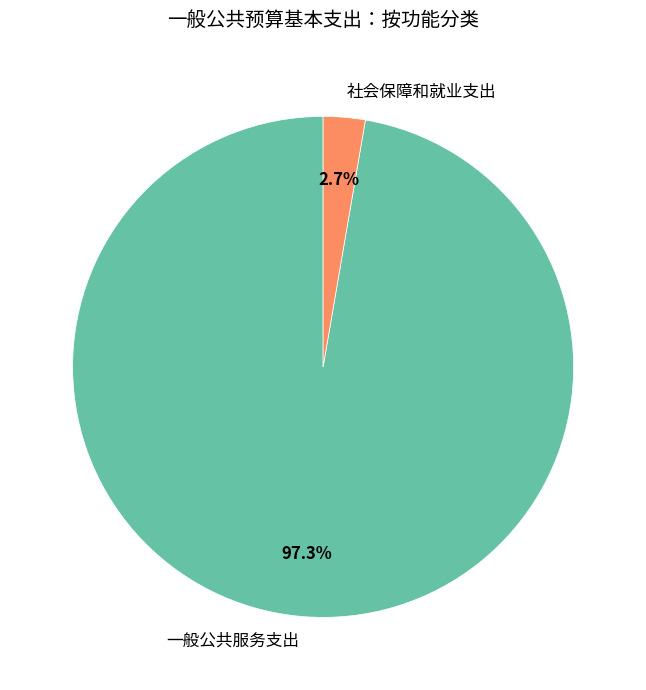

Which slice is the smallest?

社会保障和就业支出